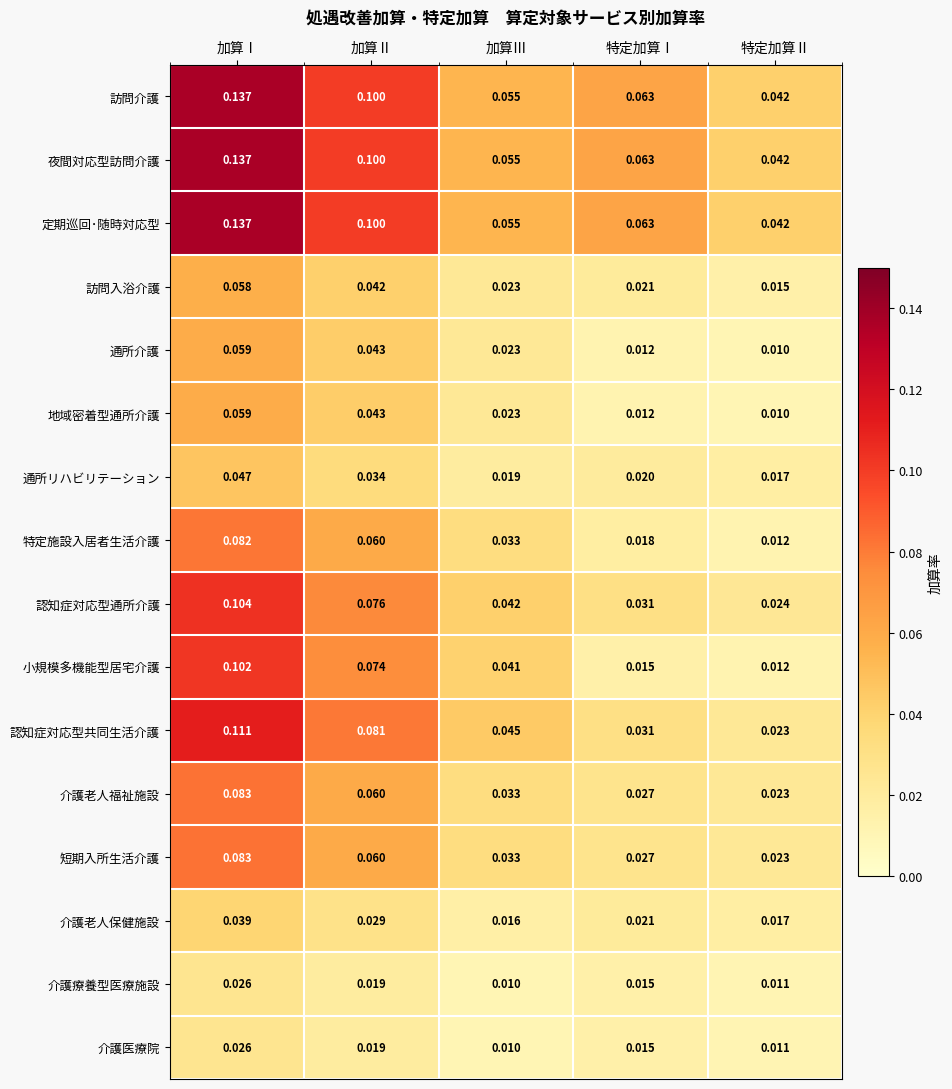

Between 加算Ⅰ and 特定加算Ⅰ, which series saw the biggest shift?

小規模多機能型居宅介護